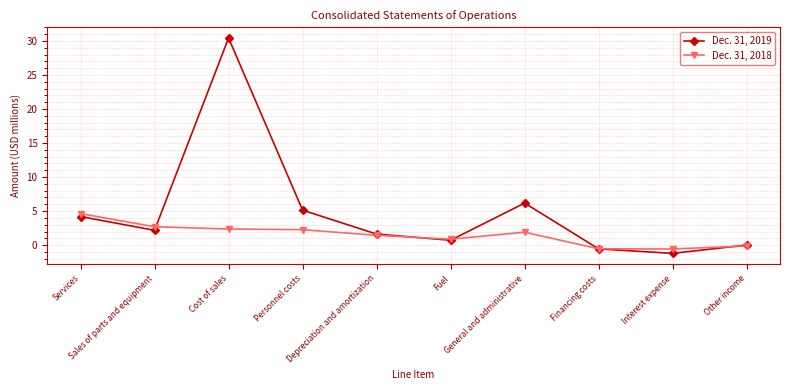

In Dec. 31, 2019, how many points are lower than both neighbors (excluding endpoints)?

3